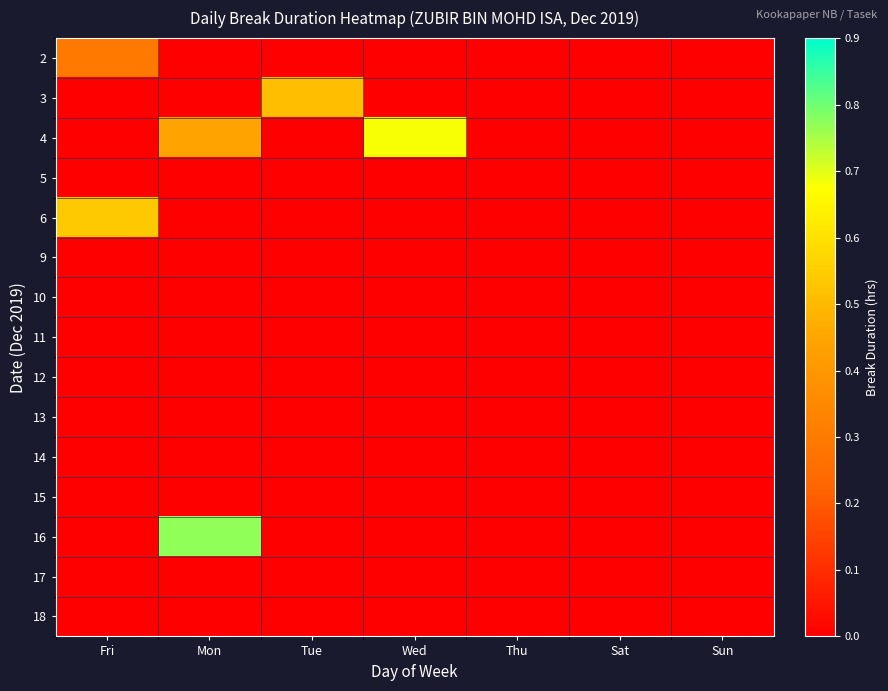

What is the total value across all series at Wed?

0.7